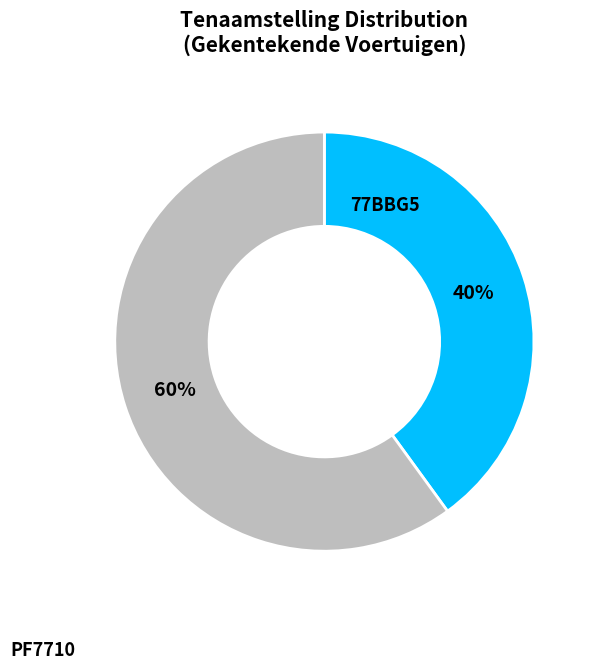

To the nearest percent, what is the average slice percentage?

50%